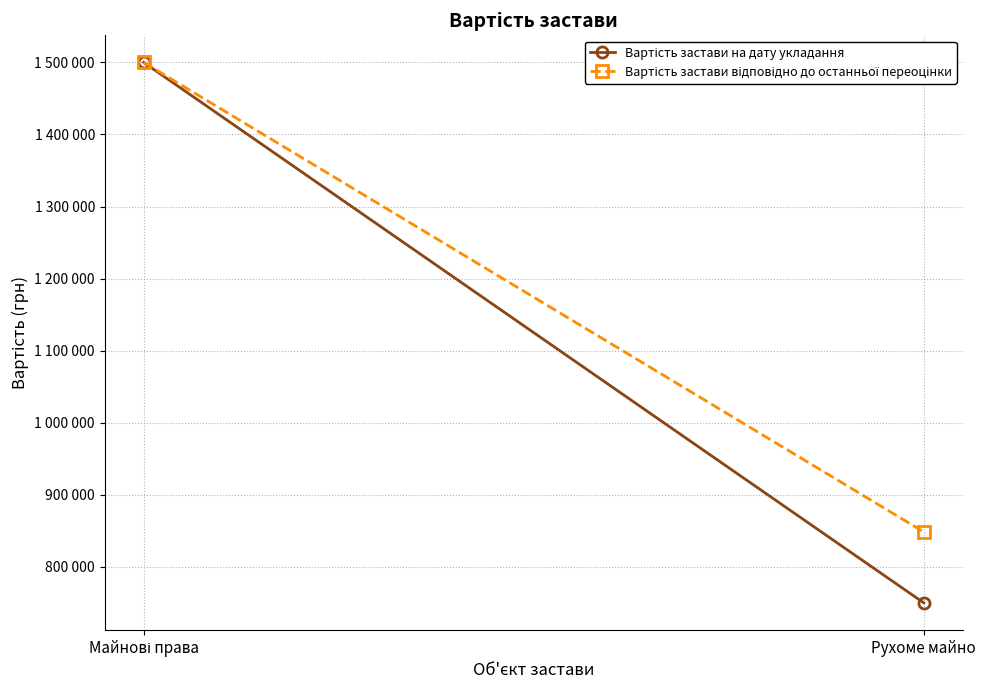

What is the difference between the maximum and minimum values in the Вартість застави на дату укладання series?

750000